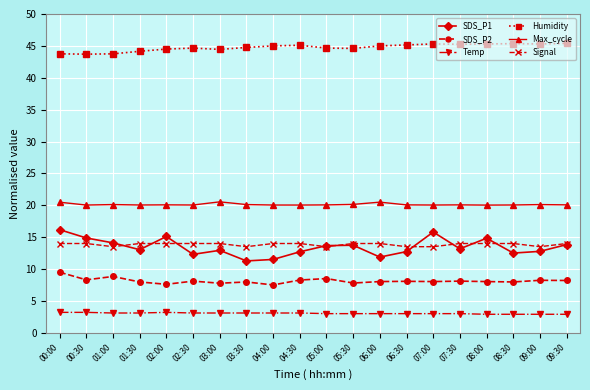

Which series has the widest spread of values?

SDS_P1